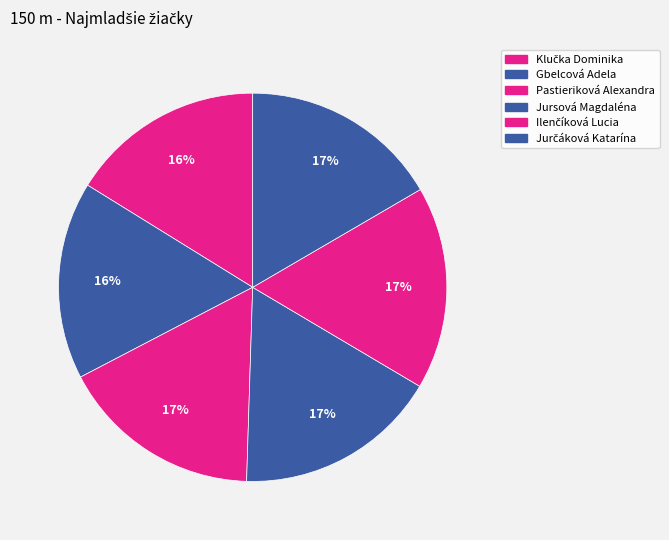

How many slices are in this pie chart?

6